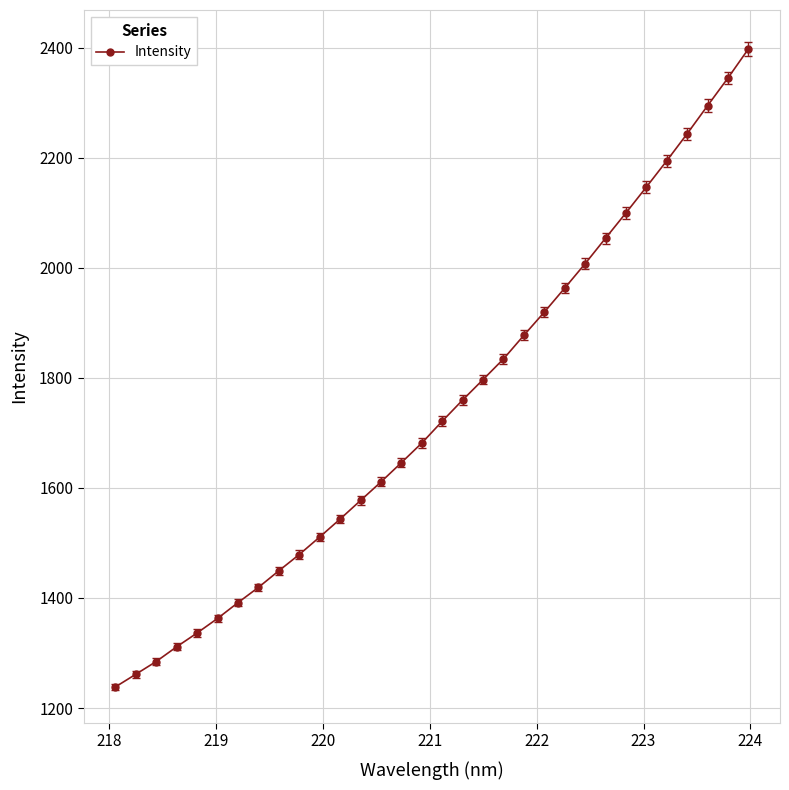

What is the smallest value displayed?

1238.3